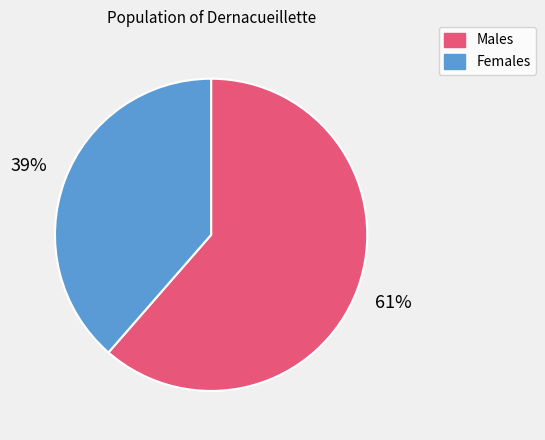

How many slices are in this pie chart?

2